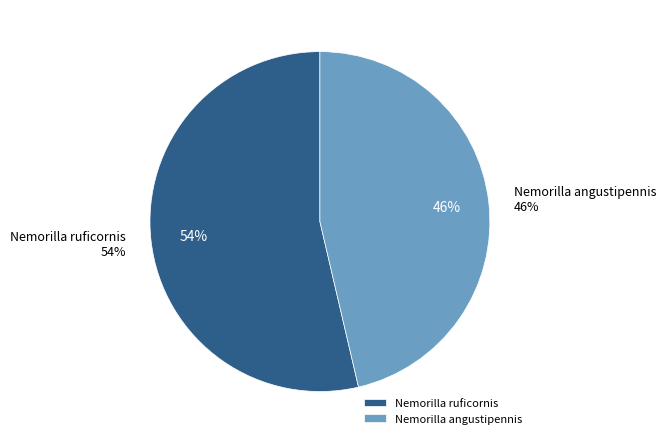

True or false: Nemorilla angustipennis accounts for 46% of the total.

True